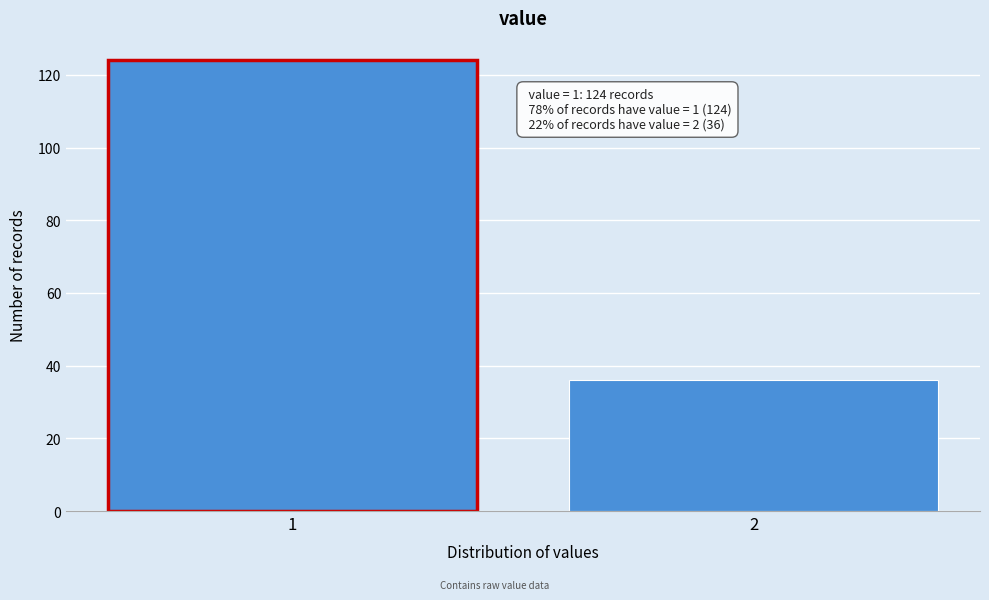

Reading left to right, extract all data points from this chart.

124	36